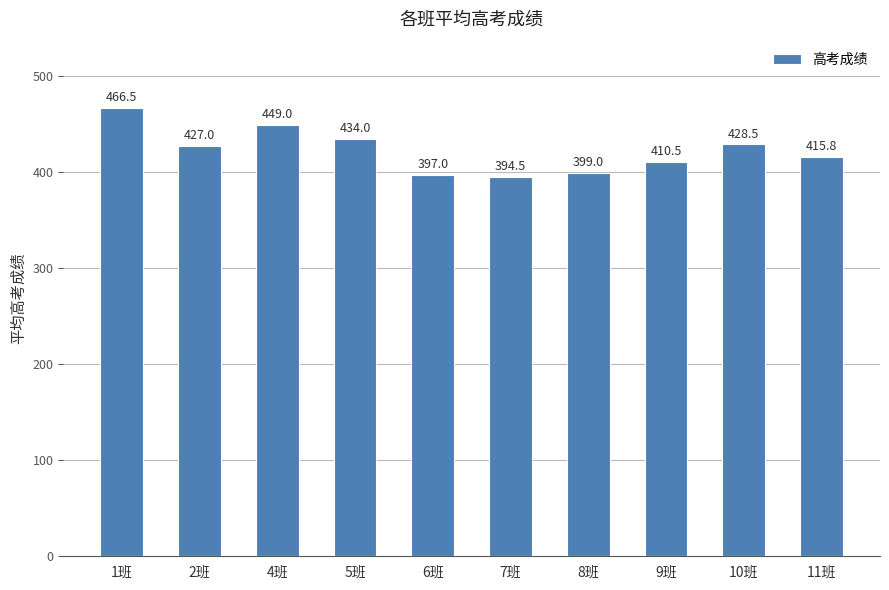

Reading left to right, what are all the values shown in this chart?

466.5	427.0	449.0	434.0	397.0	394.5	399.0	410.5	428.5	415.8